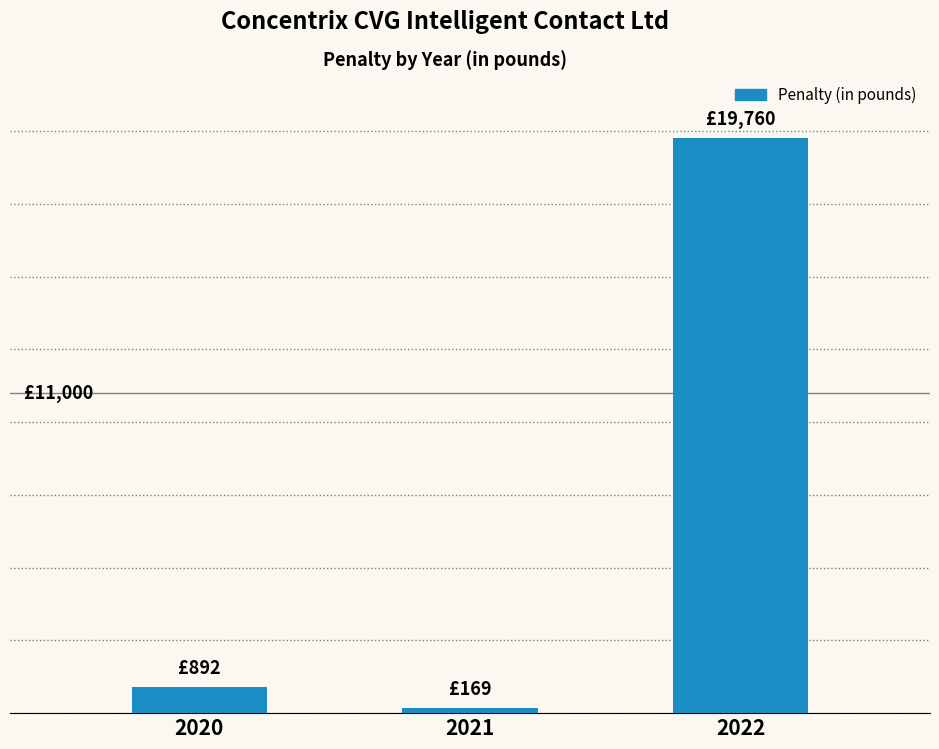

Are the bars horizontal?

No